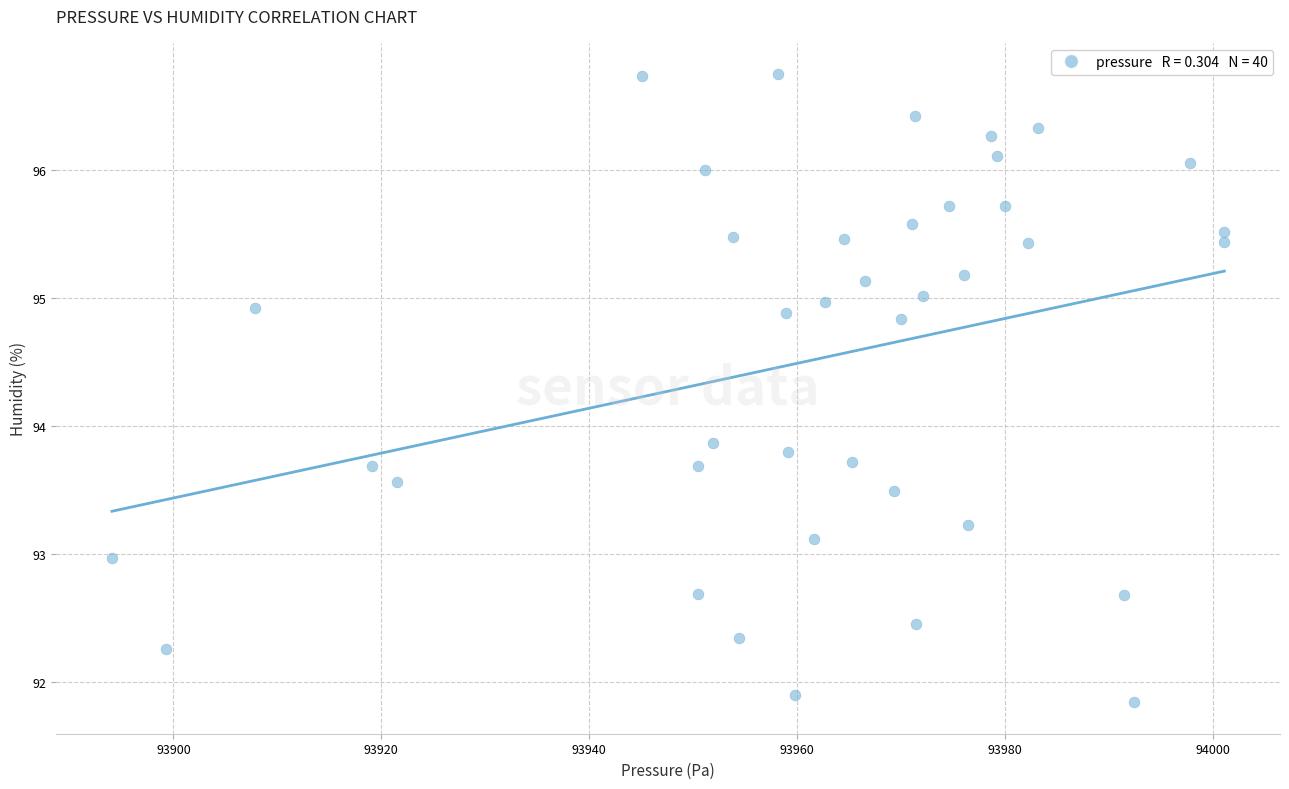

What Y value in the scatter plot is closest to 94?

93.9